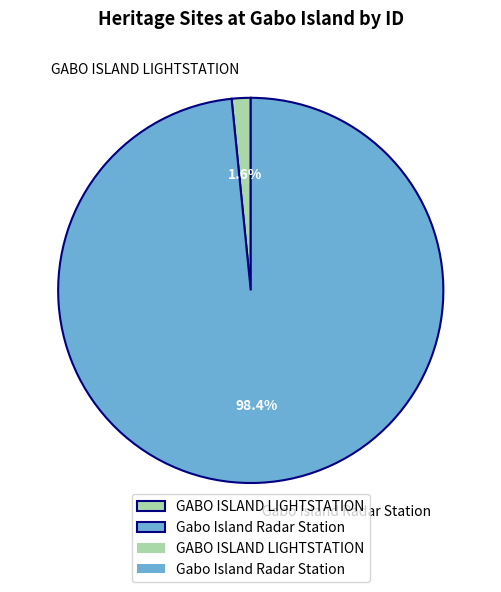

The GABO ISLAND LIGHTSTATION slice represents 14% of the pie. True or false?

False